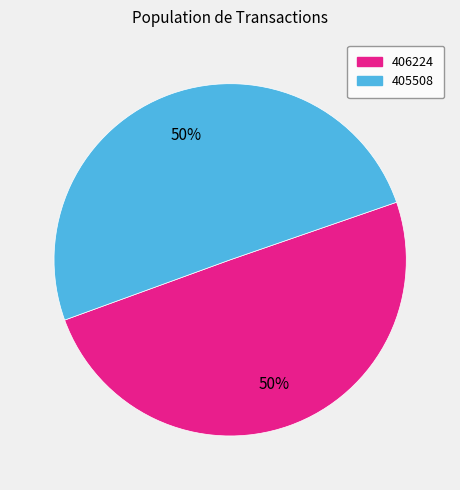

To the nearest percent, what is the combined percentage of 406224 and 405508?

100%